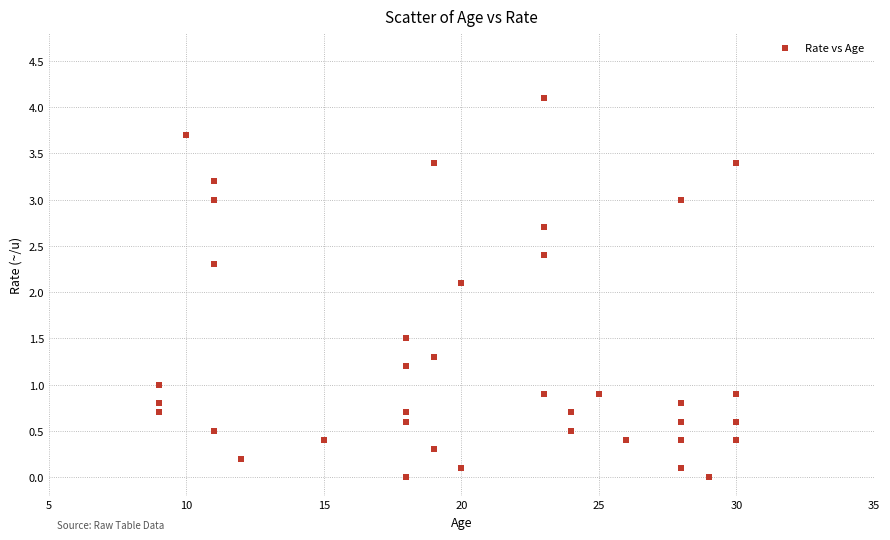

What Y value in the scatter plot is closest to 2?

2.1